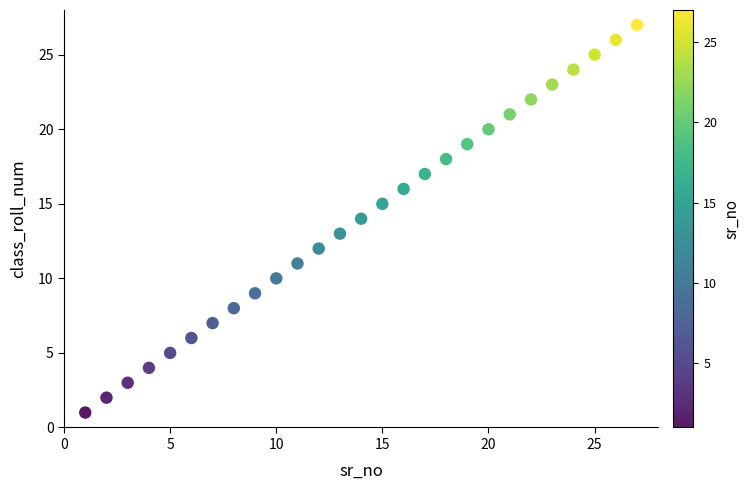

What is the range of Y values (max minus min)?

26